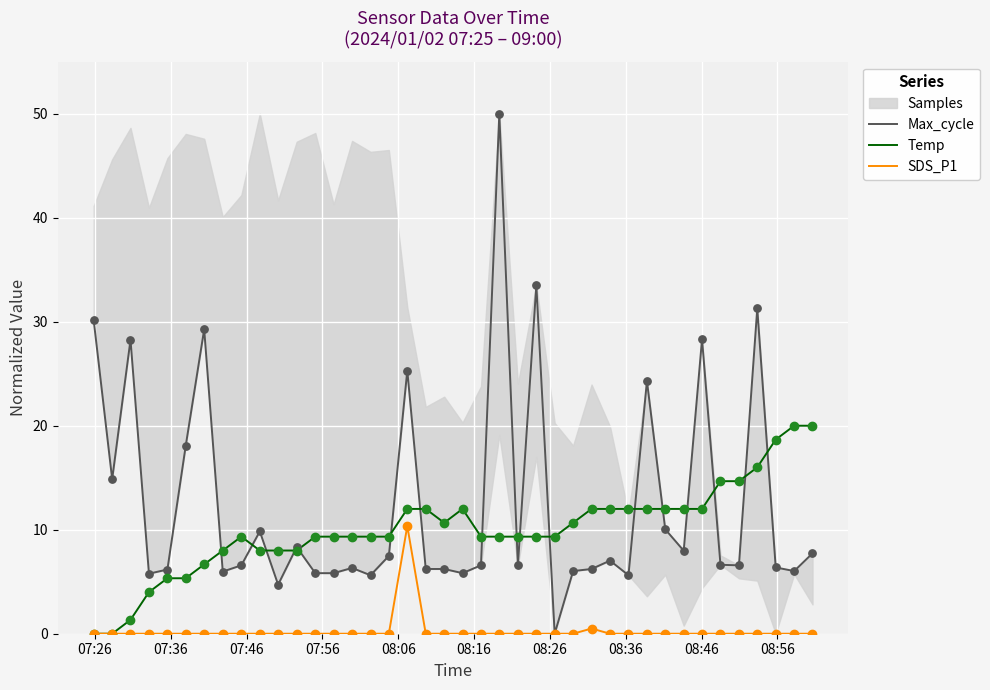

Is the value of Max_cycle at 29 greater than the value of Temp at 15?

No